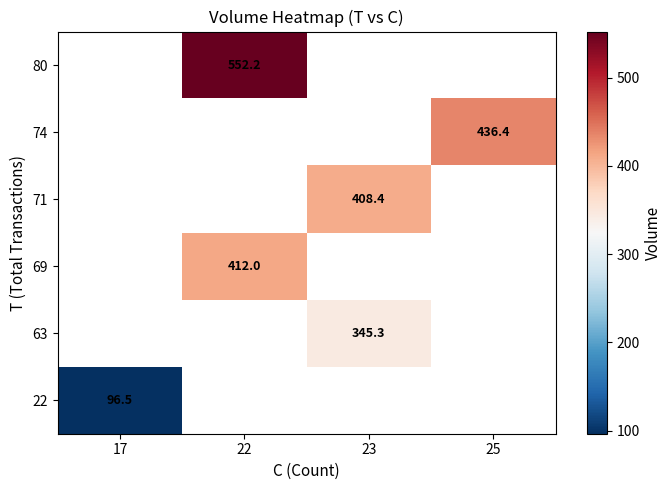

How many positive values does the 69 series have?

1